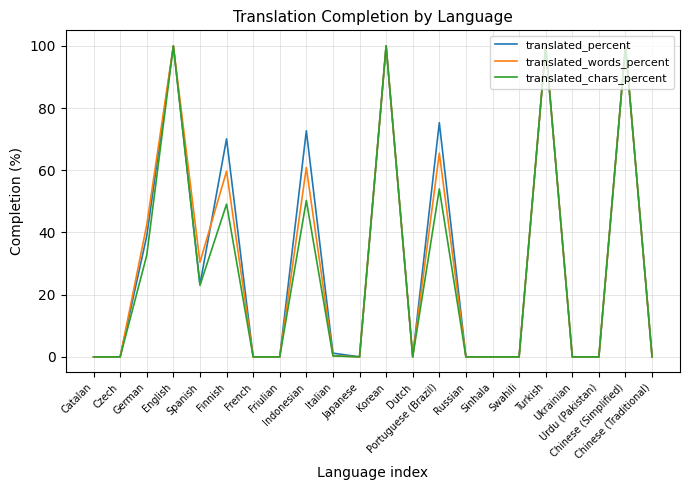

What position from the left is Russian?

15